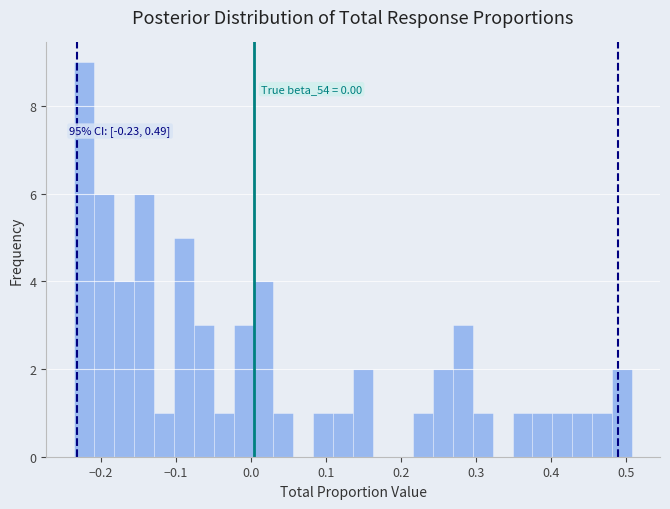

Read against the x-axis, roughly where is the centre of the tallest bar?

-0.22